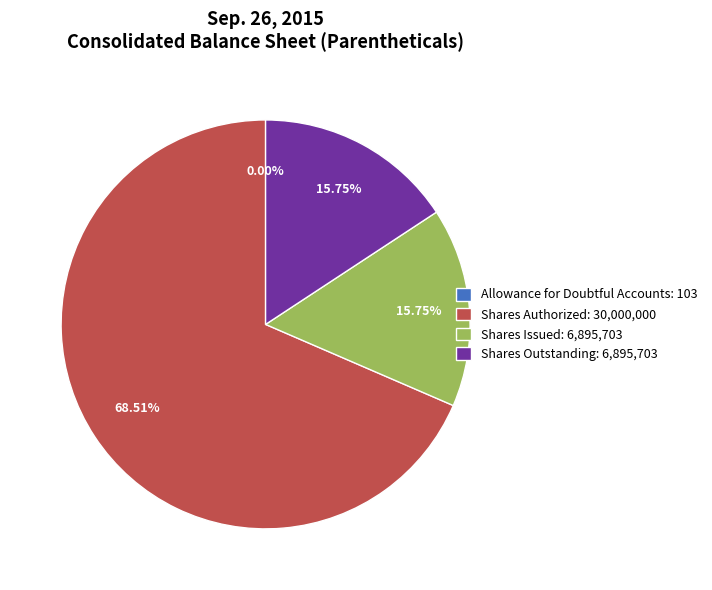

Does Shares Authorized: 30,000,000 represent more than half of the total?

Yes